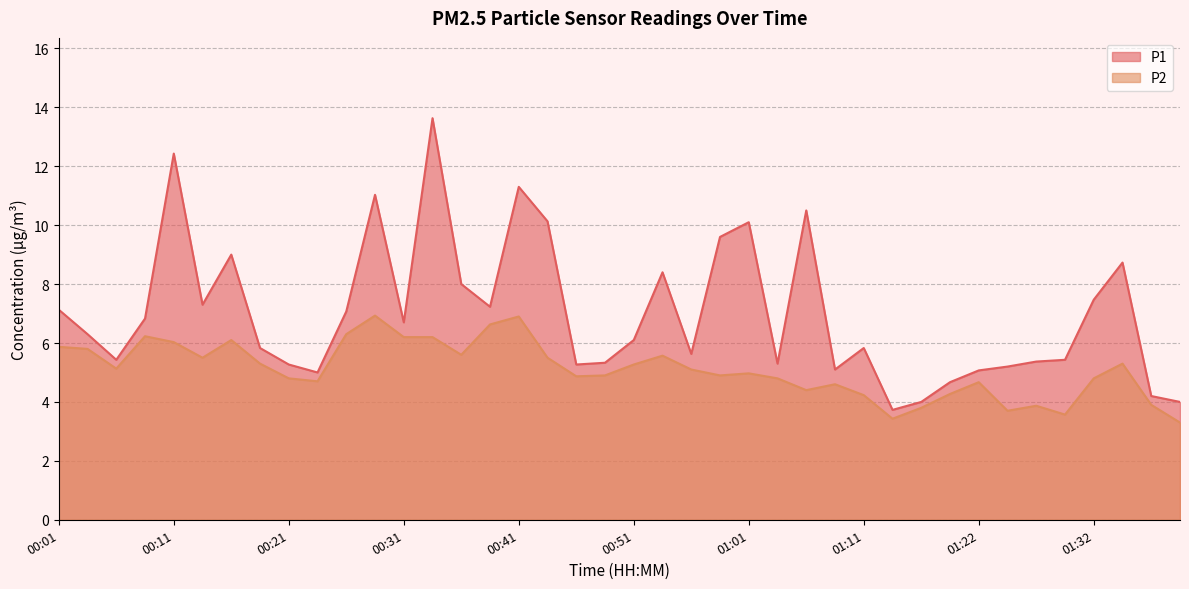

Which label corresponds to the smallest value in the chart?

01:39